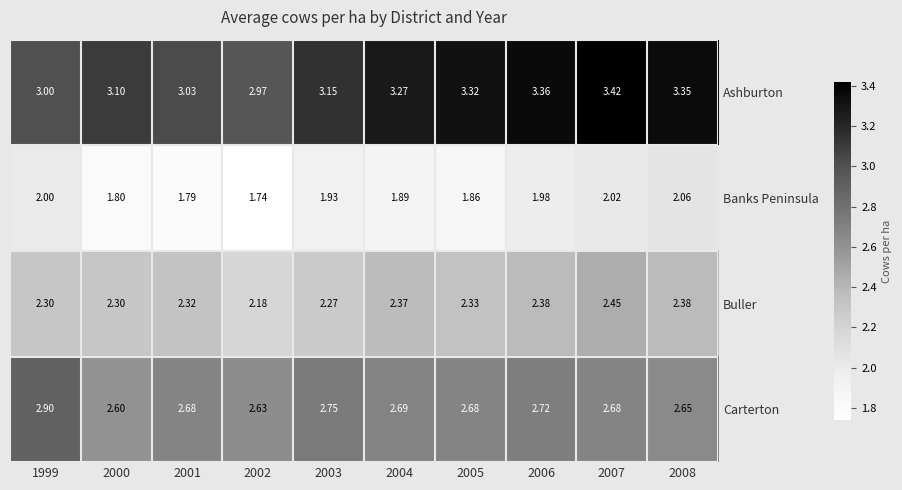

At 1999, list the series in order from largest to smallest.

Ashburton, Carterton, Buller, Banks Peninsula